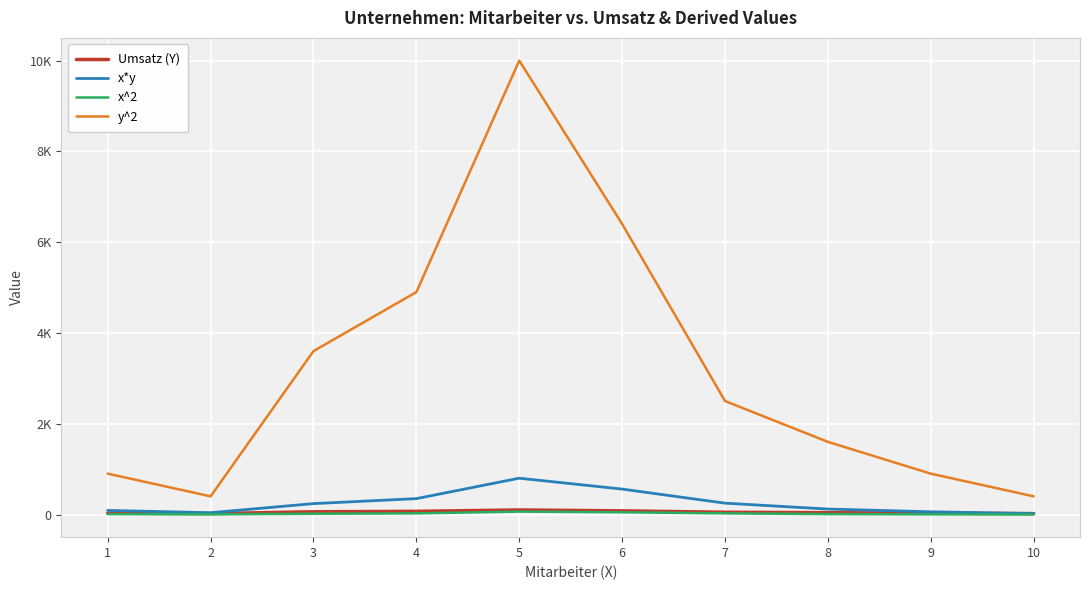

Is this an area chart (filled region under the line)?

No